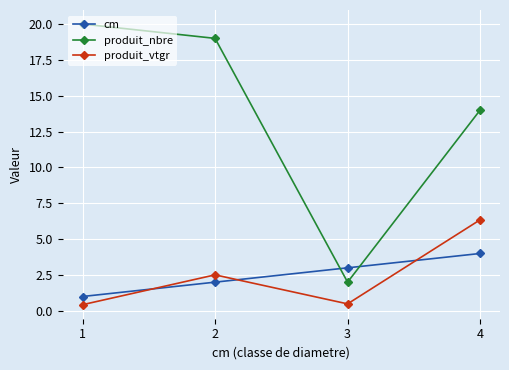

Which series has the largest range (max minus min)?

produit_nbre